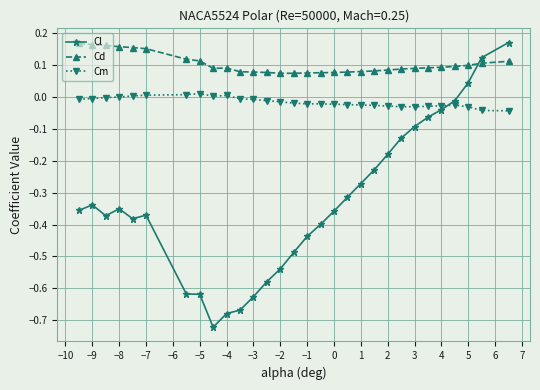

Which series has the largest total across all categories?

Cd